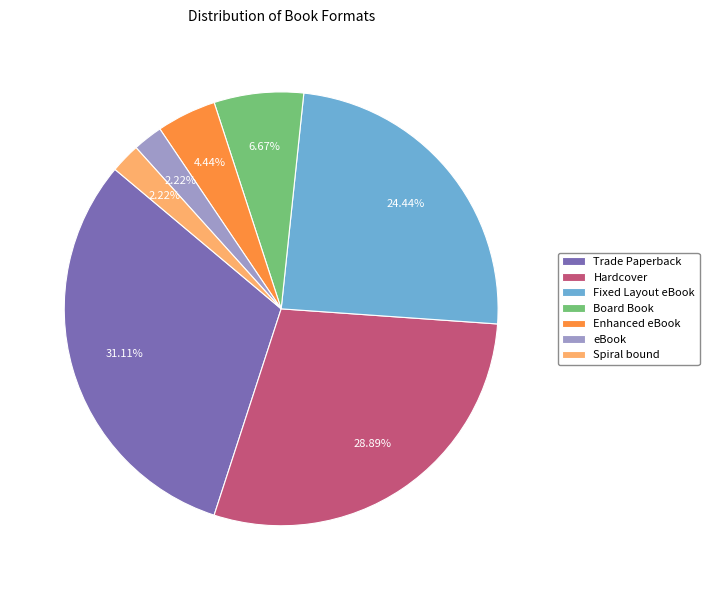

Is it true that Fixed Layout eBook is 19% of the pie?

False